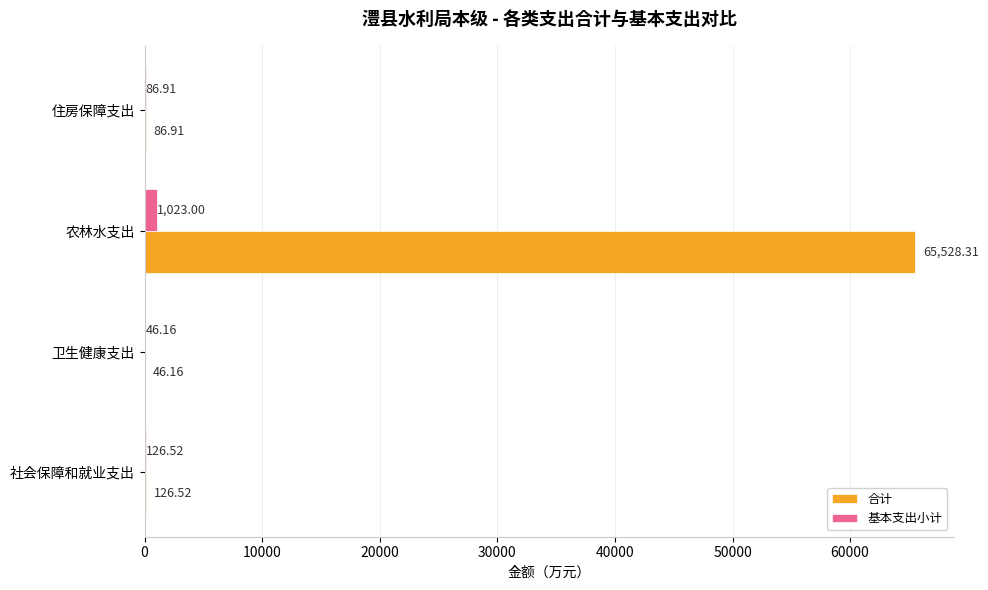

Which category has the highest value in the 合计 series?

农林水支出